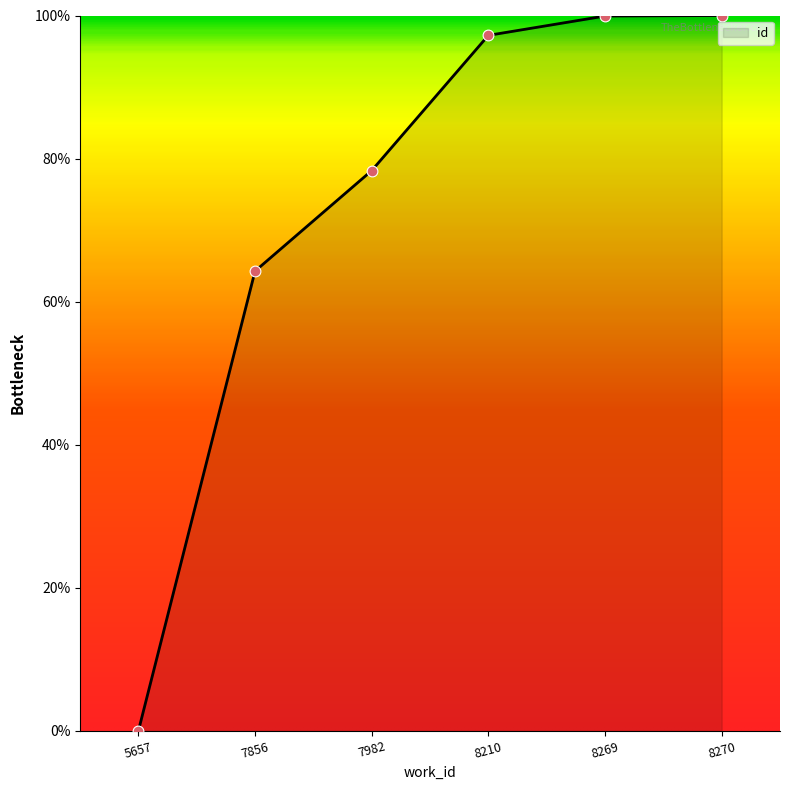

What is the change in value from 5657 to 7856?

+64.3